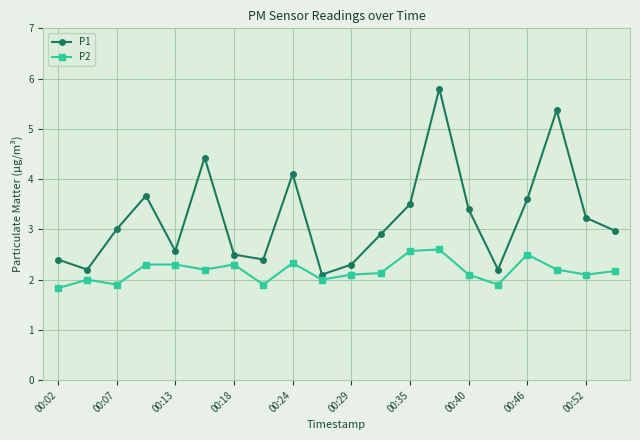

What is the minimum value for P1?

2.1